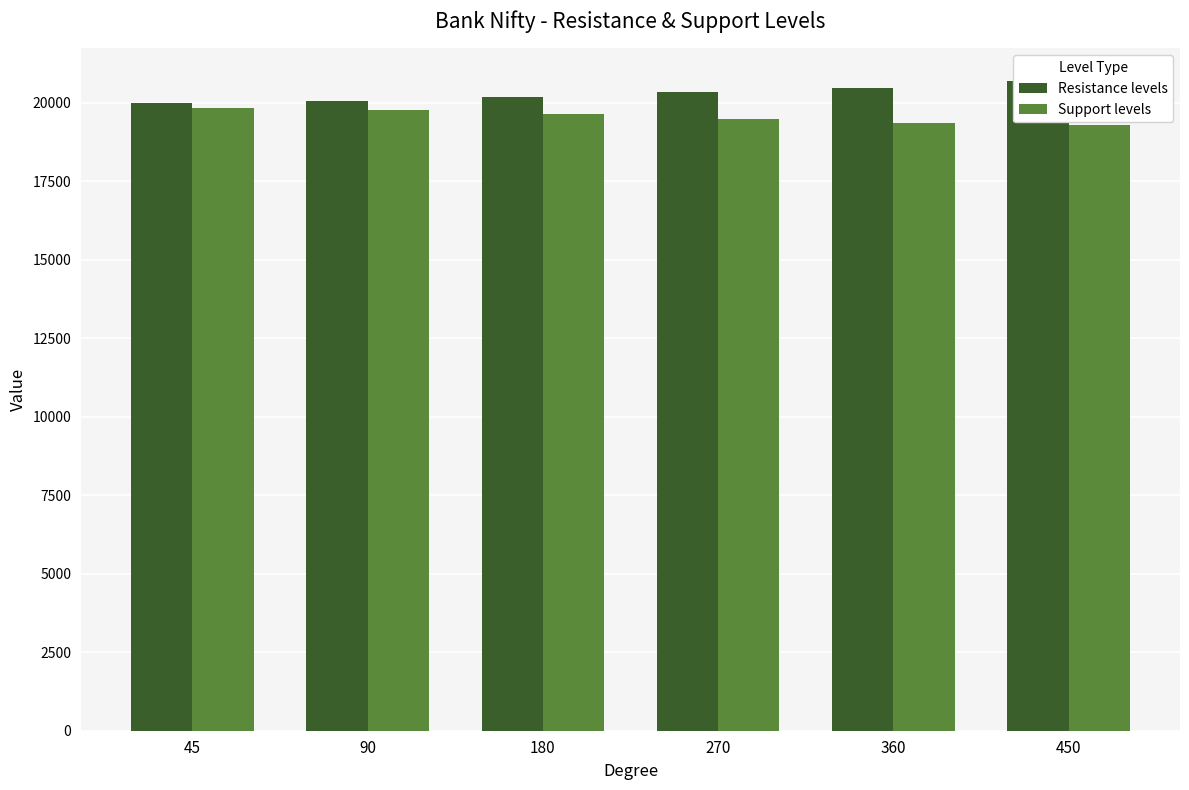

How many groups of bars are there?

6